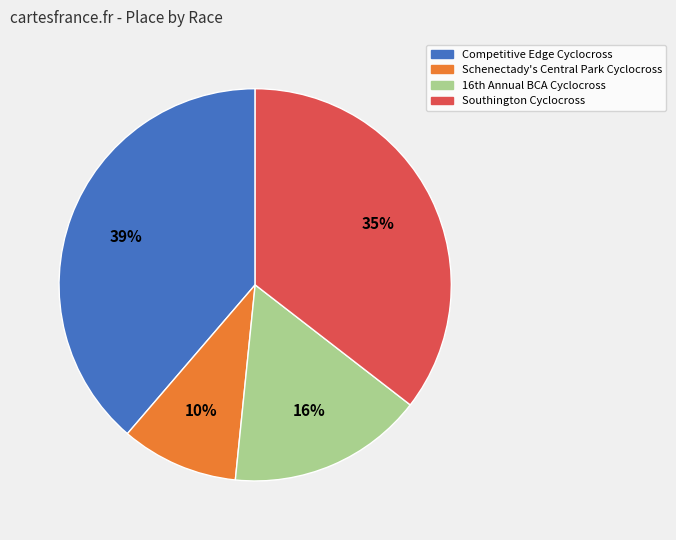

How many segments does this pie chart have?

4